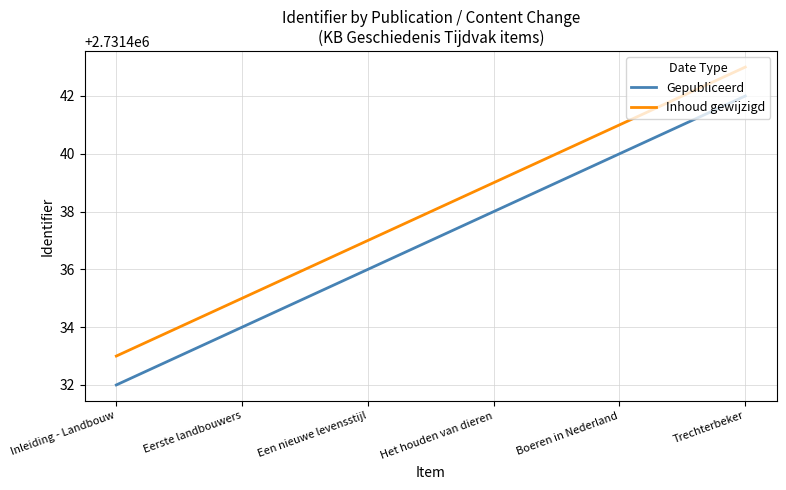

What is the difference between the second highest and second lowest values in the Gepubliceerd series?

6